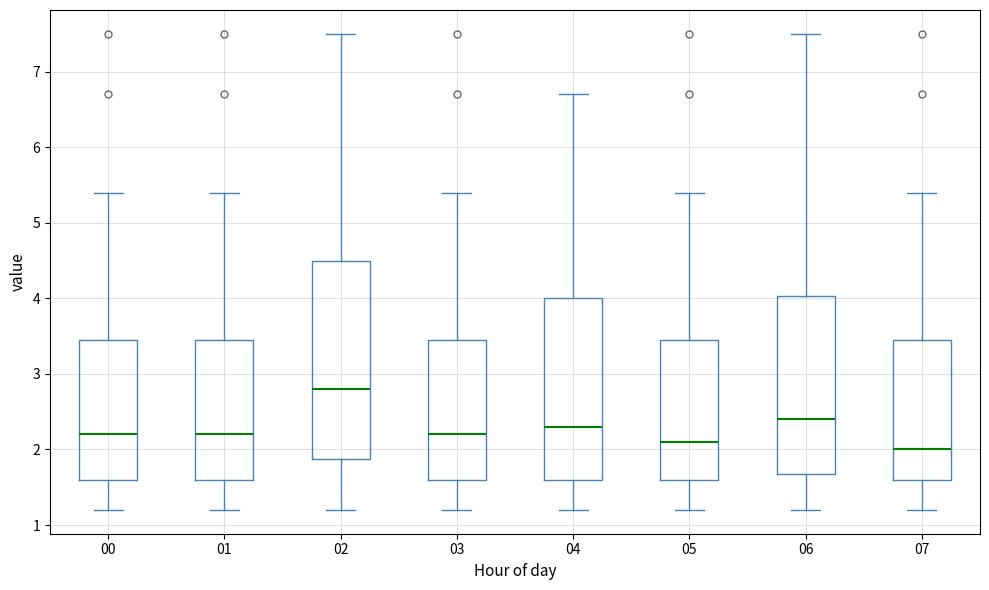

Which box's median line is the highest?

02